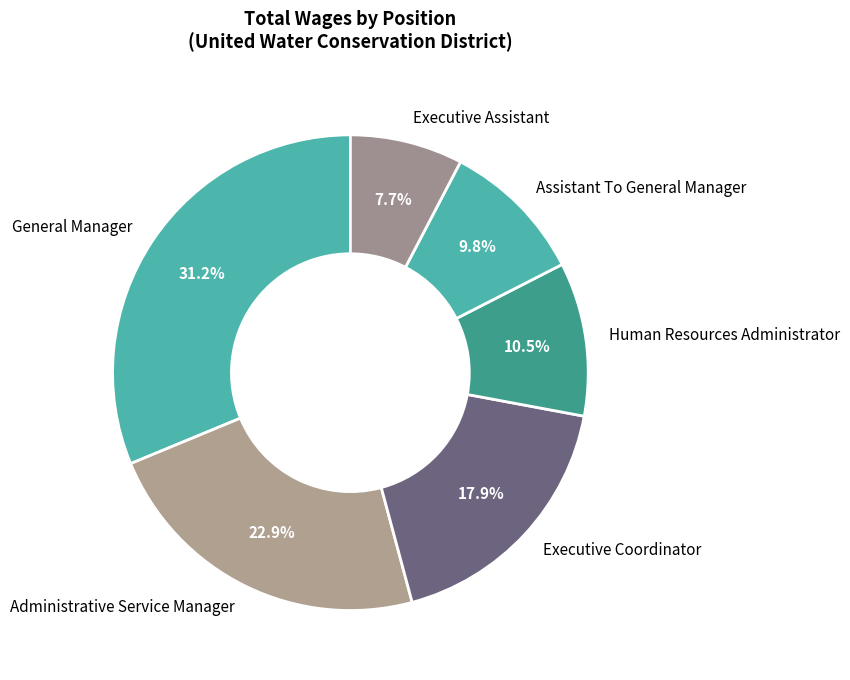

To the nearest percent, what portion does Assistant To General Manager represent?

10%